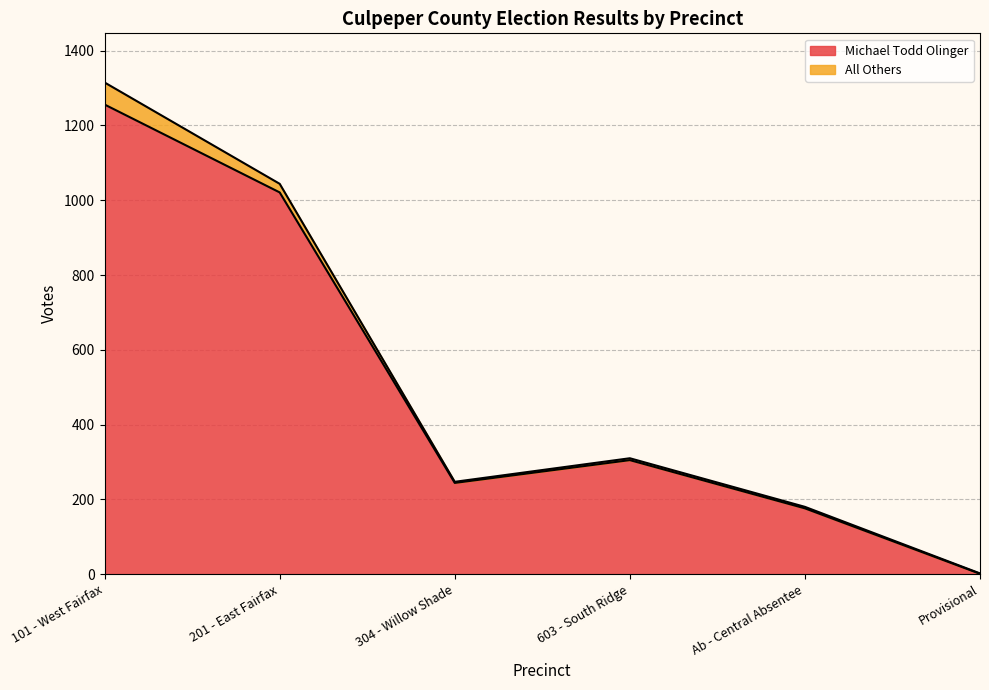

What is the value of the Total Votes Cast point at the 1st from the left?

1315